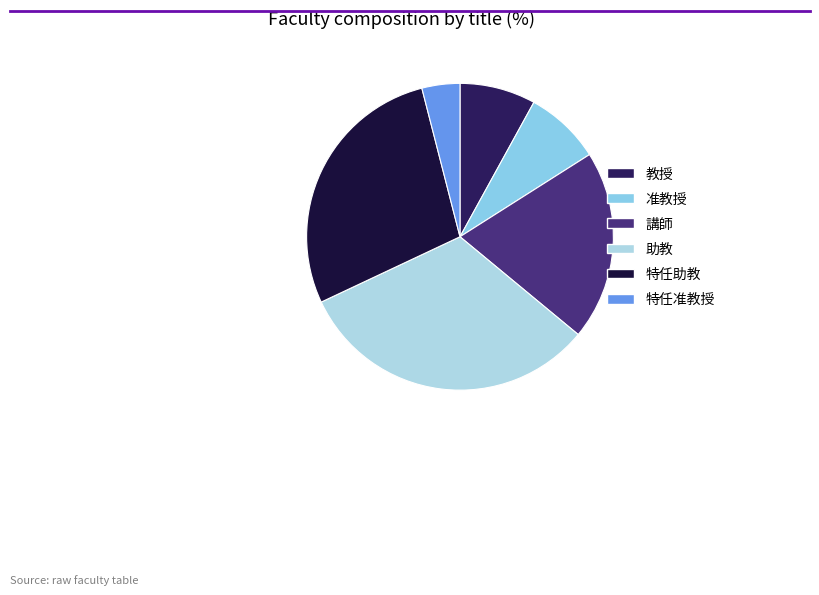

Does 准教授 account for over 50% of the chart?

No